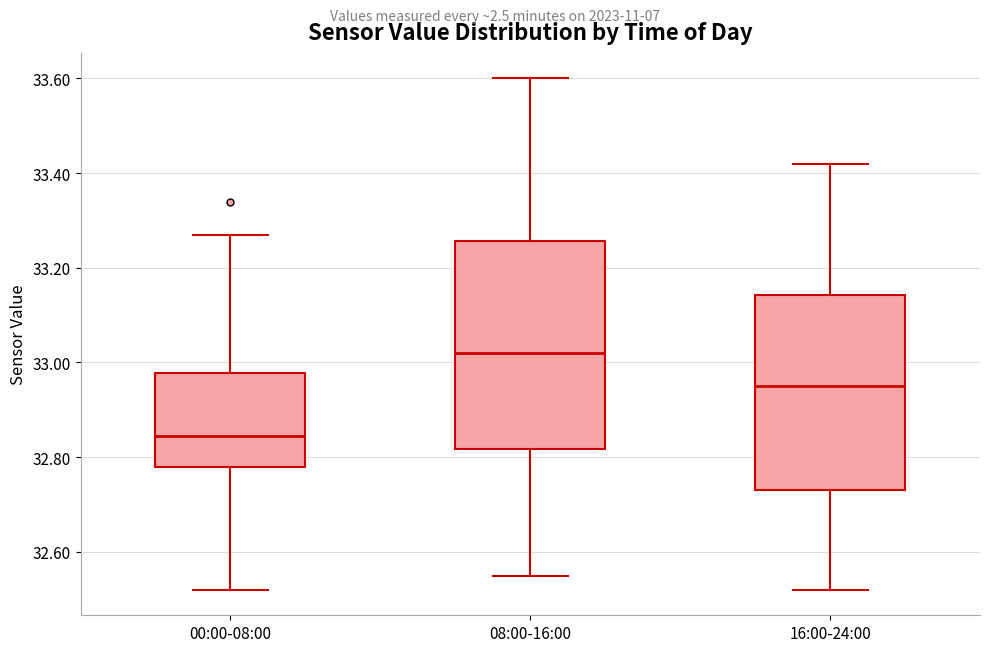

Which box is the tallest, from its lower edge to its upper edge?

08:00-16:00